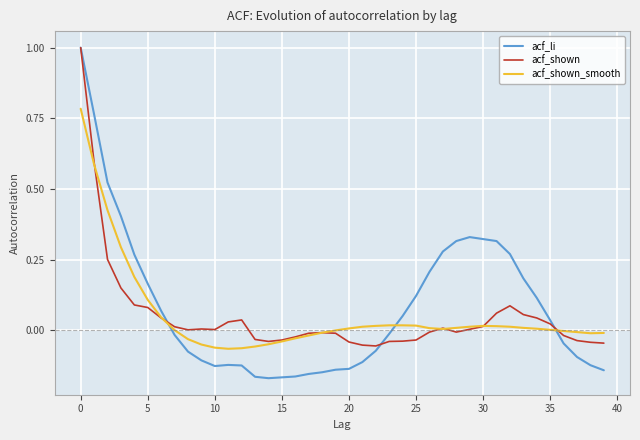

How many categories are shown in the chart?

40